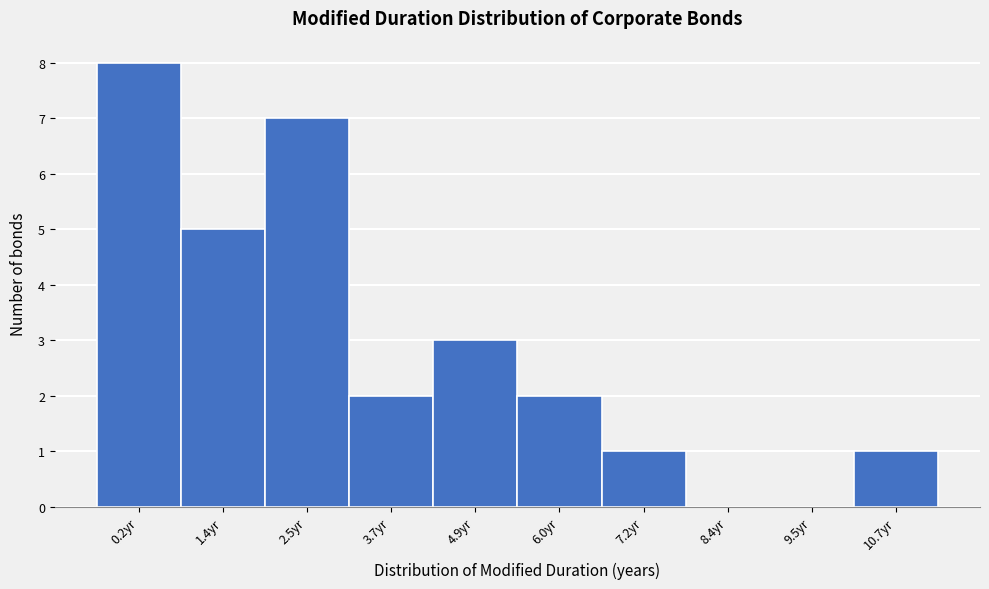

Reading left to right, transcribe all the data shown in this chart.

0.2yr=8	1.4yr=5	2.5yr=7	3.7yr=2	4.9yr=3	6.0yr=2	7.2yr=1	8.4yr=0	9.5yr=0	10.7yr=1